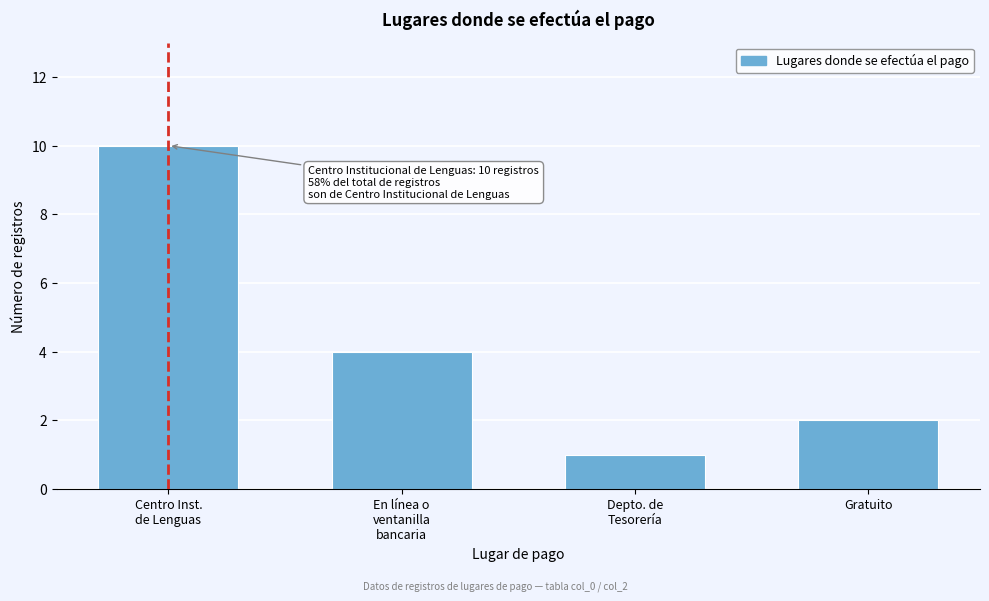

Reading right to left, transcribe all the data shown in this chart.

2	1	4	10